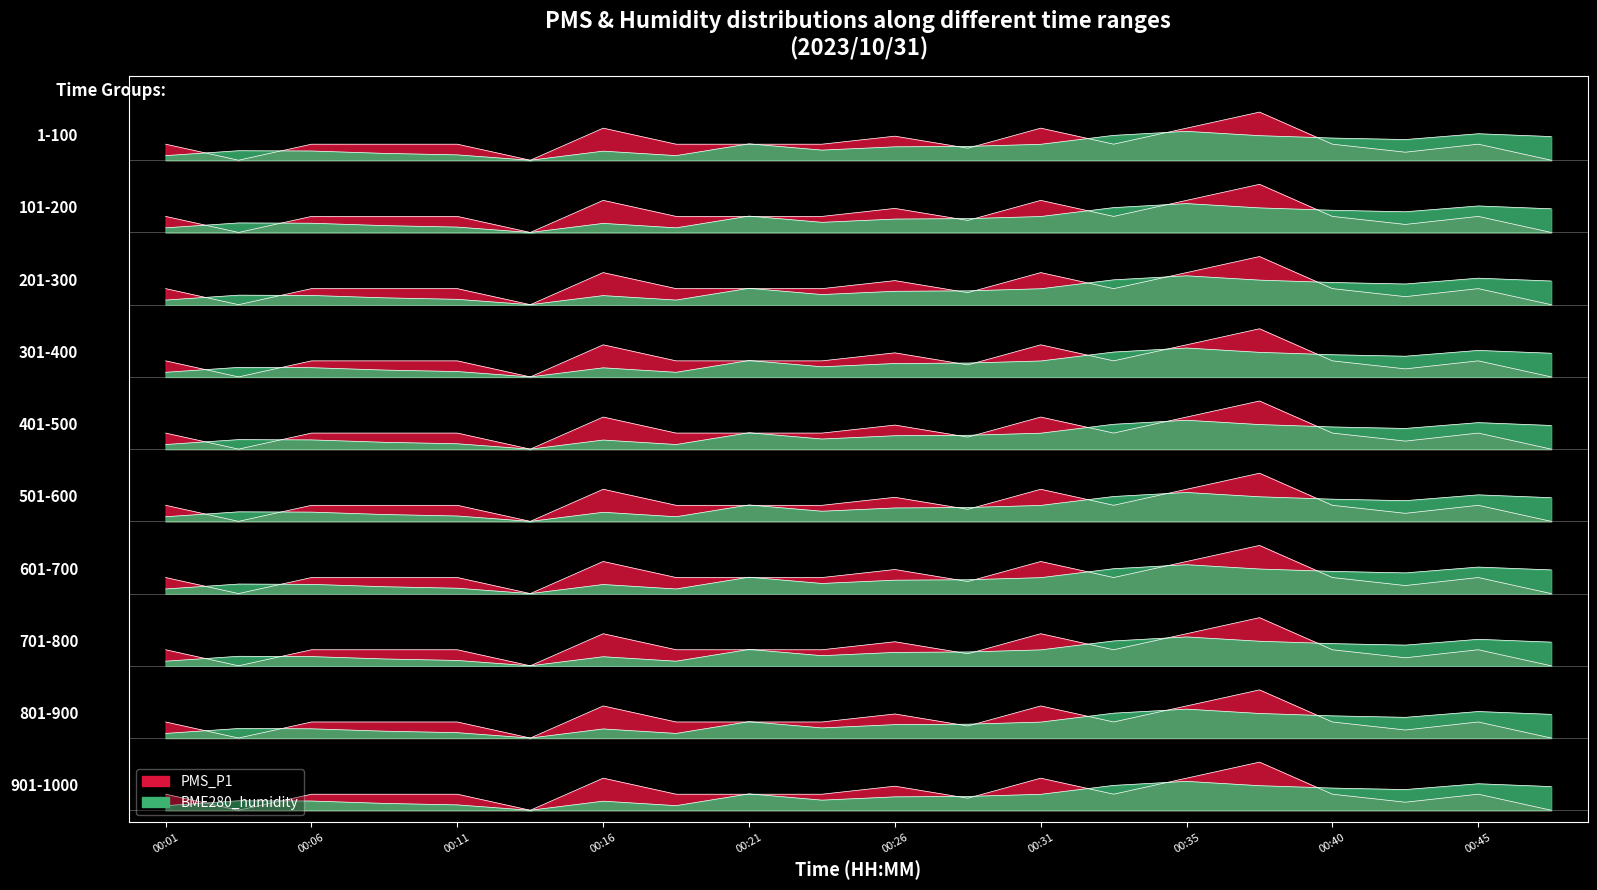

Rank the series by their average value, from highest to lowest.

PMS_P1, BME280_humidity